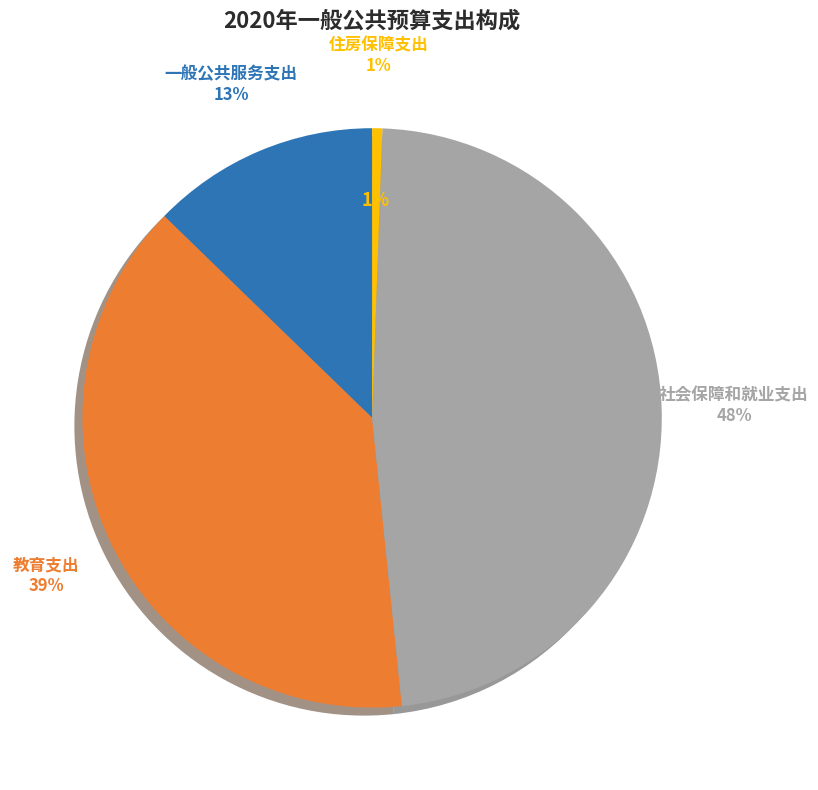

Rank the categories by value from lowest to highest.

住房保障支出, 一般公共服务支出, 教育支出, 社会保障和就业支出